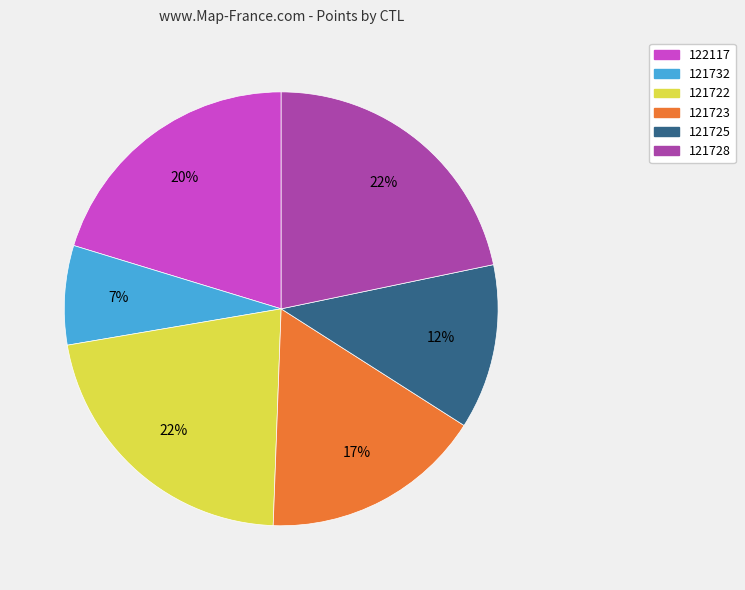

True or false: 121723 accounts for 17% of the total.

True